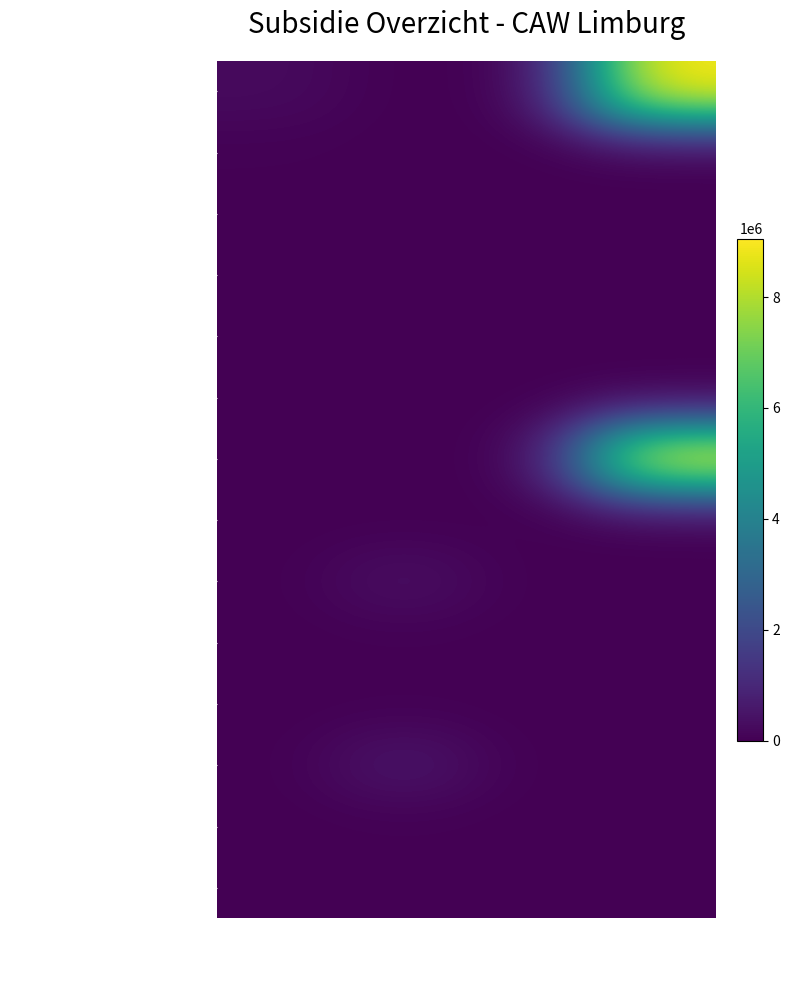

Reading left to right, extract all data points from this chart.

Vlaamse Overheid: Kapitaalsubsidies=251879.0	Loonsubsidie=0.0	Toelage werking=0.0	Reguliere subsidie=9055968.6
Gift Infrastructuur: Kapitaalsubsidies=37434.8	Loonsubsidie=0.0	Toelage werking=0.0	Reguliere subsidie=0.0
Nationale Loterij: Kapitaalsubsidies=9373.1	Loonsubsidie=0.0	Toelage werking=0.0	Reguliere subsidie=0.0
Gift Era: Kapitaalsubsidies=284.0	Loonsubsidie=0.0	Toelage werking=0.0	Reguliere subsidie=0.0
Gift Kiwanis: Kapitaalsubsidies=189.8	Loonsubsidie=0.0	Toelage werking=0.0	Reguliere subsidie=0.0
Gift United Fund: Kapitaalsubsidies=2800.0	Loonsubsidie=0.0	Toelage werking=0.0	Reguliere subsidie=0.0
Reguliere subsidie: Kapitaalsubsidies=0.0	Loonsubsidie=0.0	Toelage werking=0.0	Reguliere subsidie=9055968.6
Crisisjeugehulp: Kapitaalsubsidies=0.0	Loonsubsidie=0.0	Toelage werking=0.0	Reguliere subsidie=4450.0
Sociale Maribel: Kapitaalsubsidies=0.0	Loonsubsidie=399419.8	Toelage werking=0.0	Reguliere subsidie=0.0
Sociale Maribel DL: Kapitaalsubsidies=0.0	Loonsubsidie=17409.9	Toelage werking=0.0	Reguliere subsidie=0.0
Sociale Maribel eenmalig: Kapitaalsubsidies=0.0	Loonsubsidie=10140.5	Toelage werking=0.0	Reguliere subsidie=0.0
Gesco subsidie: Kapitaalsubsidies=0.0	Loonsubsidie=567668.9	Toelage werking=0.0	Reguliere subsidie=0.0
Subsidie WEP+: Kapitaalsubsidies=0.0	Loonsubsidie=13405.2	Toelage werking=0.0	Reguliere subsidie=0.0
Vlaams Fonds VOP: Kapitaalsubsidies=0.0	Loonsubsidie=26427.9	Toelage werking=0.0	Reguliere subsidie=0.0